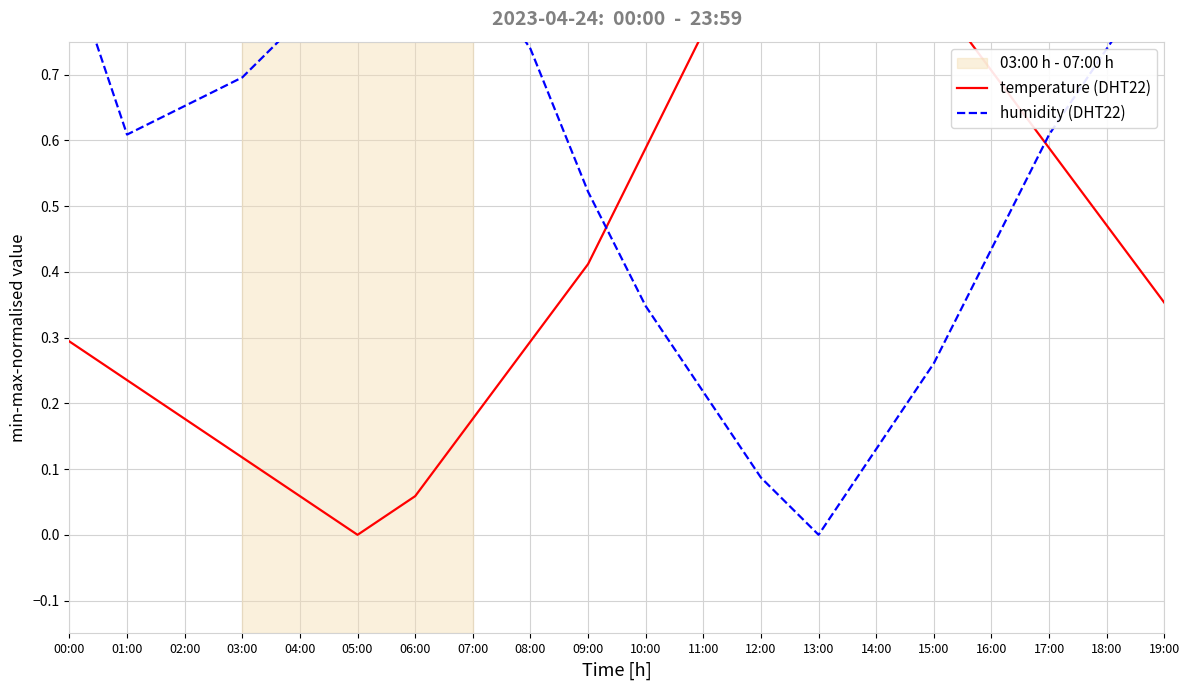

Which series has the largest range (max minus min)?

temperature (DHT22)